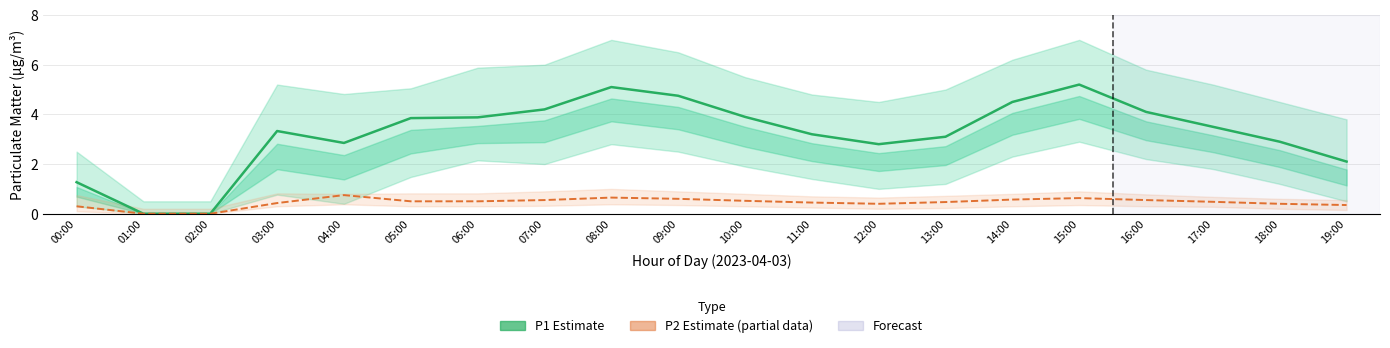

True or false: P2 Estimate (partial) and P1 Estimate intersect in this chart.

False